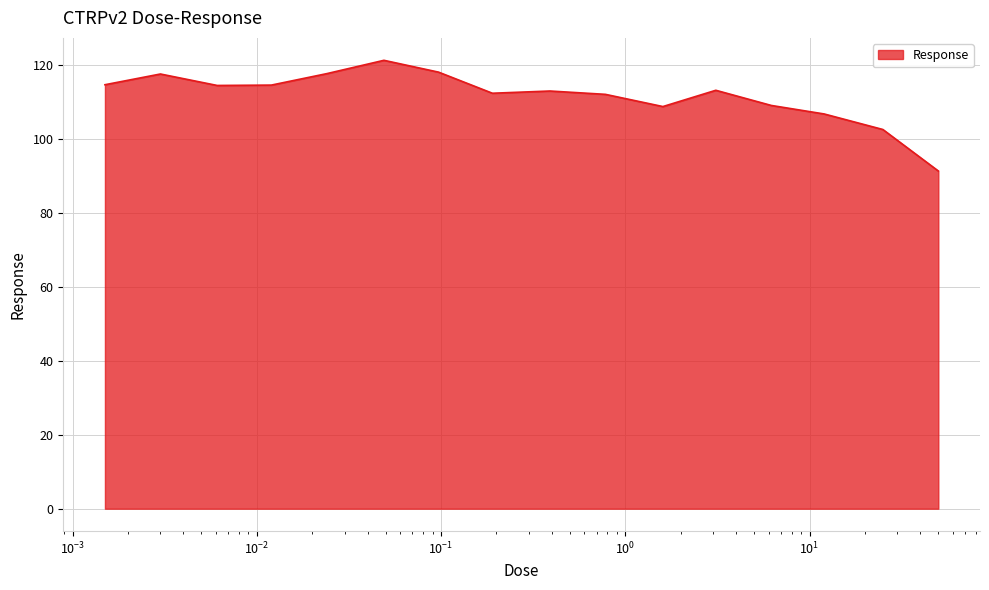

What is the maximum value shown in the chart?

121.2